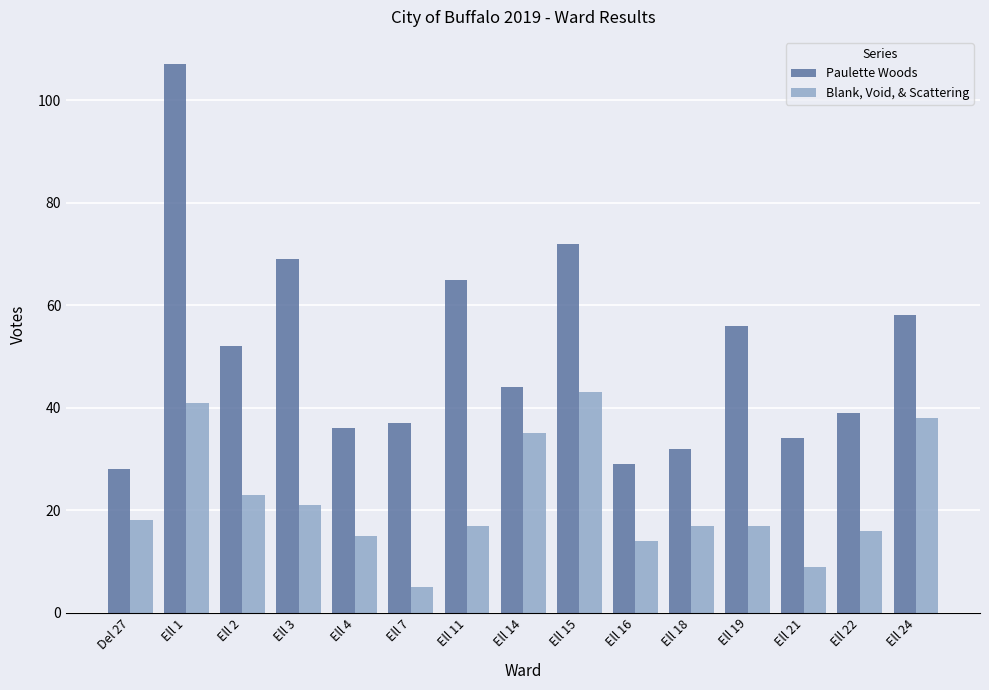

What is the sum of the Blank, Void, & Scattering values at Ell 1 and Ell 3?

62